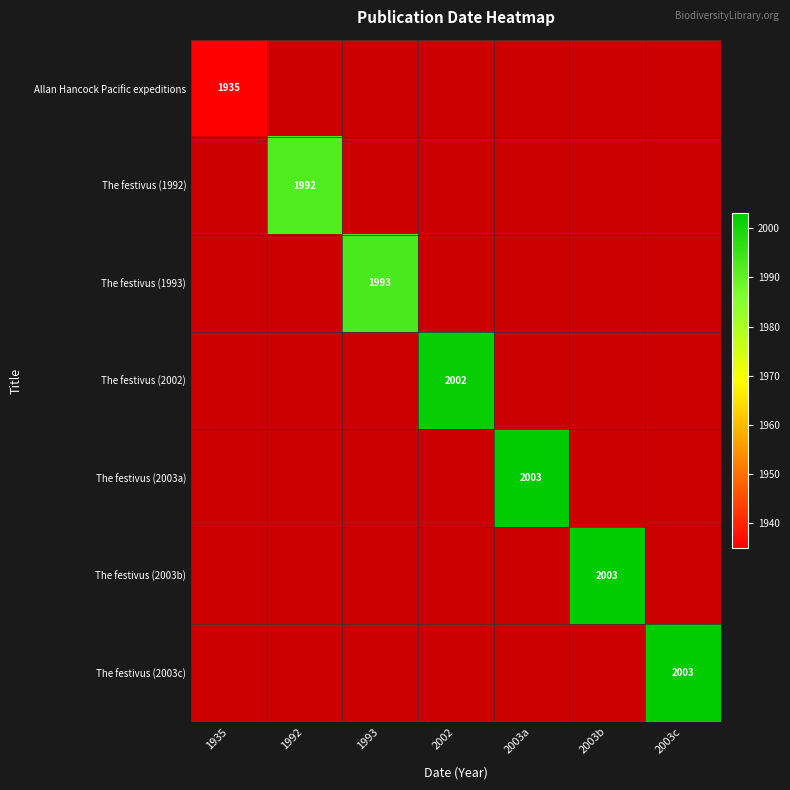

Count the number of data series in this chart.

7